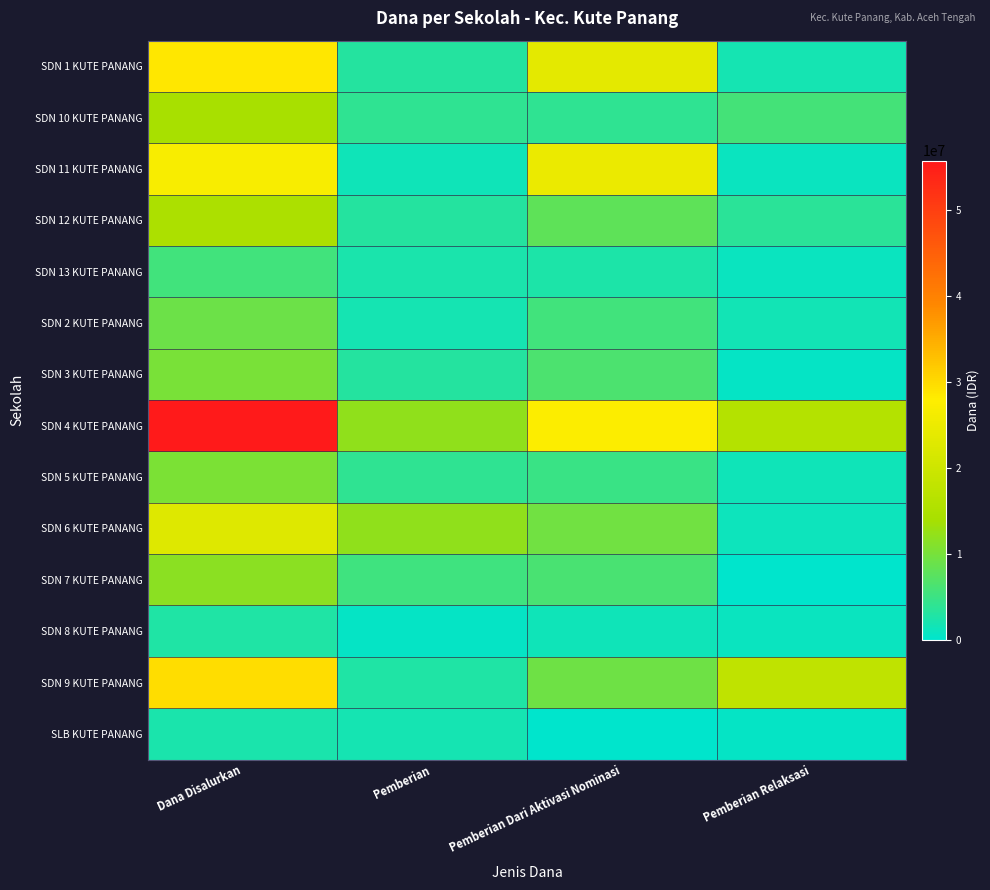

Reading left to right, what are all the values shown in this chart?

SDN 1 KUTE PANANG: Dana Disalurkan=28575000	Pemberian=3150000	Pemberian Dari Aktivasi Nominasi=23625000	Pemberian Relaksasi=1800000
SDN 10 KUTE PANANG: Dana Disalurkan=13950000	Pemberian=4050000	Pemberian Dari Aktivasi Nominasi=4050000	Pemberian Relaksasi=5850000
SDN 11 KUTE PANANG: Dana Disalurkan=27000000	Pemberian=1350000	Pemberian Dari Aktivasi Nominasi=24750000	Pemberian Relaksasi=900000
SDN 12 KUTE PANANG: Dana Disalurkan=14625000	Pemberian=3150000	Pemberian Dari Aktivasi Nominasi=7875000	Pemberian Relaksasi=3600000
SDN 13 KUTE PANANG: Dana Disalurkan=5625000	Pemberian=2250000	Pemberian Dari Aktivasi Nominasi=2475000	Pemberian Relaksasi=900000
SDN 2 KUTE PANANG: Dana Disalurkan=9000000	Pemberian=1800000	Pemberian Dari Aktivasi Nominasi=5625000	Pemberian Relaksasi=1575000
SDN 3 KUTE PANANG: Dana Disalurkan=10125000	Pemberian=3150000	Pemberian Dari Aktivasi Nominasi=6525000	Pemberian Relaksasi=450000
SDN 4 KUTE PANANG: Dana Disalurkan=55800000	Pemberian=12150000	Pemberian Dari Aktivasi Nominasi=27675000	Pemberian Relaksasi=15975000
SDN 5 KUTE PANANG: Dana Disalurkan=10350000	Pemberian=4050000	Pemberian Dari Aktivasi Nominasi=4950000	Pemberian Relaksasi=1350000
SDN 6 KUTE PANANG: Dana Disalurkan=22725000	Pemberian=12150000	Pemberian Dari Aktivasi Nominasi=9450000	Pemberian Relaksasi=1125000
SDN 7 KUTE PANANG: Dana Disalurkan=11700000	Pemberian=5400000	Pemberian Dari Aktivasi Nominasi=6300000	Pemberian Relaksasi=0
SDN 8 KUTE PANANG: Dana Disalurkan=2700000	Pemberian=450000	Pemberian Dari Aktivasi Nominasi=1350000	Pemberian Relaksasi=900000
SDN 9 KUTE PANANG: Dana Disalurkan=29700000	Pemberian=2700000	Pemberian Dari Aktivasi Nominasi=9225000	Pemberian Relaksasi=17775000
SLB KUTE PANANG: Dana Disalurkan=2250000	Pemberian=1800000	Pemberian Dari Aktivasi Nominasi=0	Pemberian Relaksasi=450000